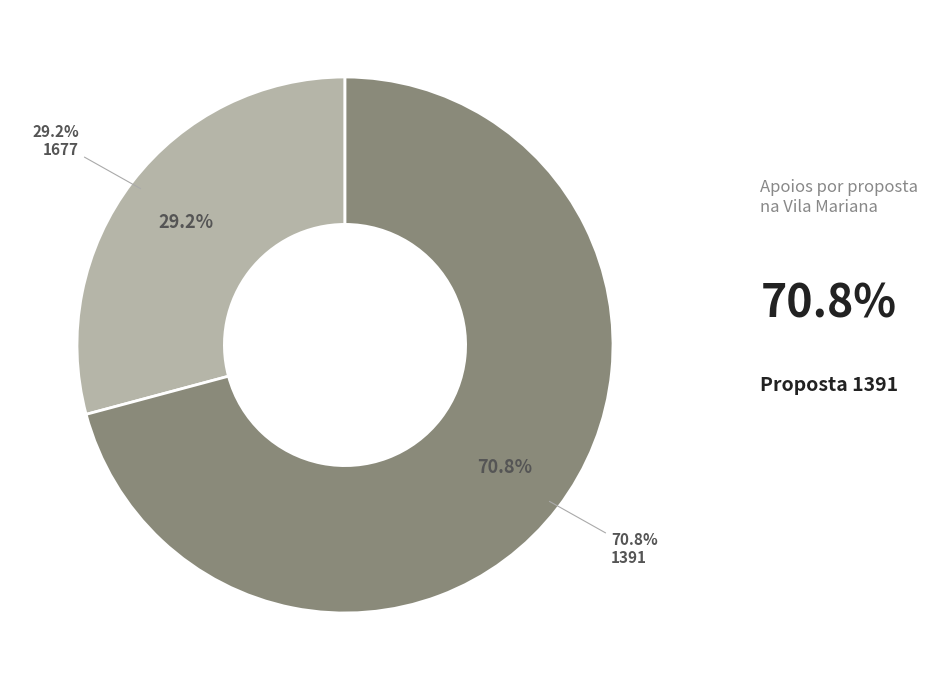

To the nearest percent, what portion does 1677 represent?

29%